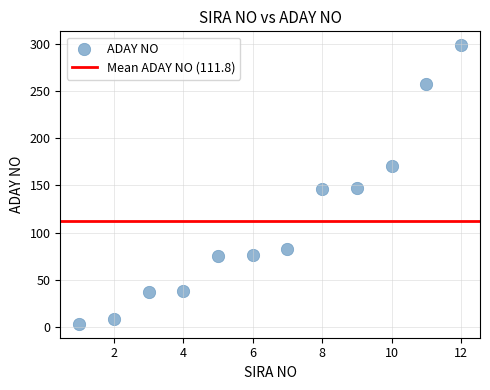

What is the average X value?

6